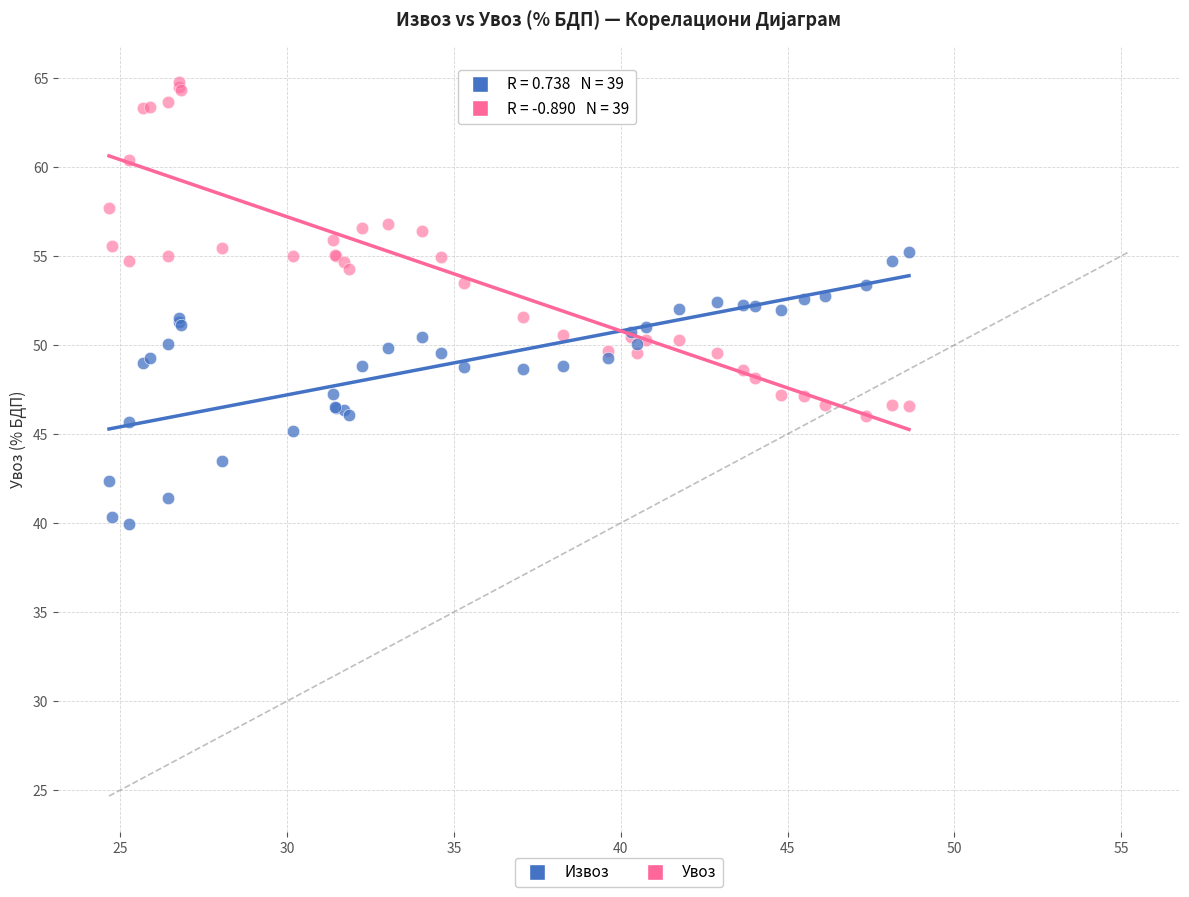

Which series contains the lowest Y value?

Извоз